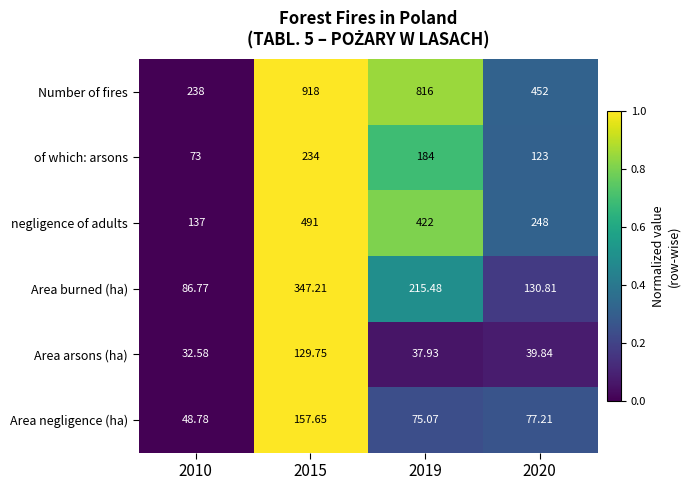

Which series has the largest total across all categories?

Number of fires